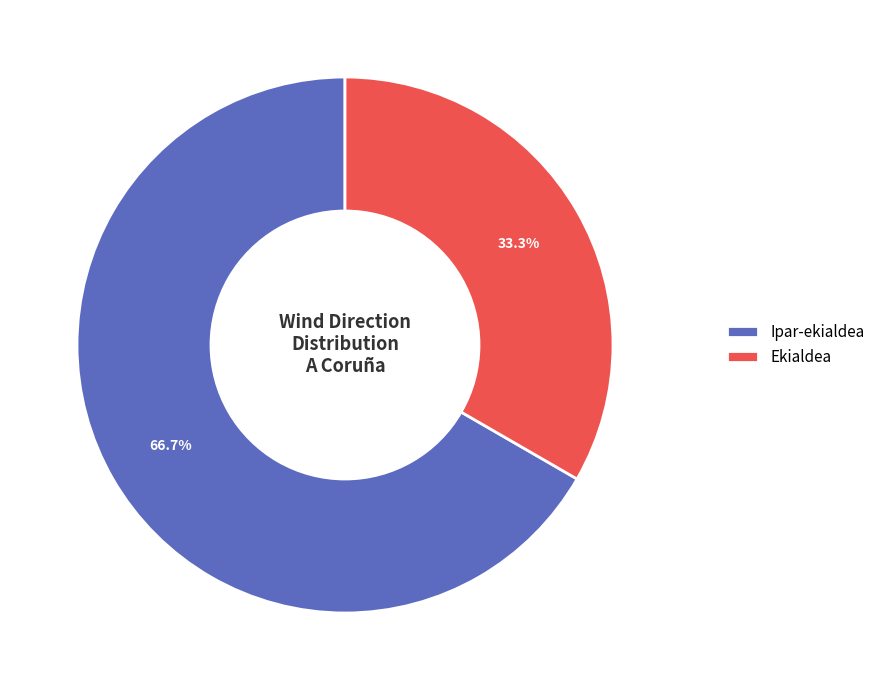

What percentage do Ipar-ekialdea and Ekialdea together represent?

100.0%